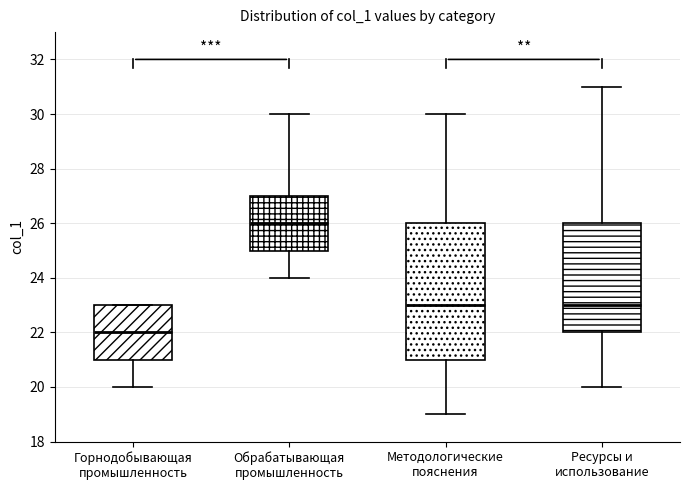

Reading left to right, read every box against the y-axis: the position of its median line, the range the box covers, and the ends of its whiskers. The values are not printed on the chart, so give them approximately, as read against the axis.

Горнодобывающая промышленность: median 22, box 21 to 23, whiskers 20 to 23
Обрабатывающая промышленность: median 26, box 25 to 27, whiskers 24 to 30
Методологические пояснения: median 23, box 21 to 26, whiskers 19 to 30
Ресурсы и использование: median 23, box 22 to 26, whiskers 20 to 31